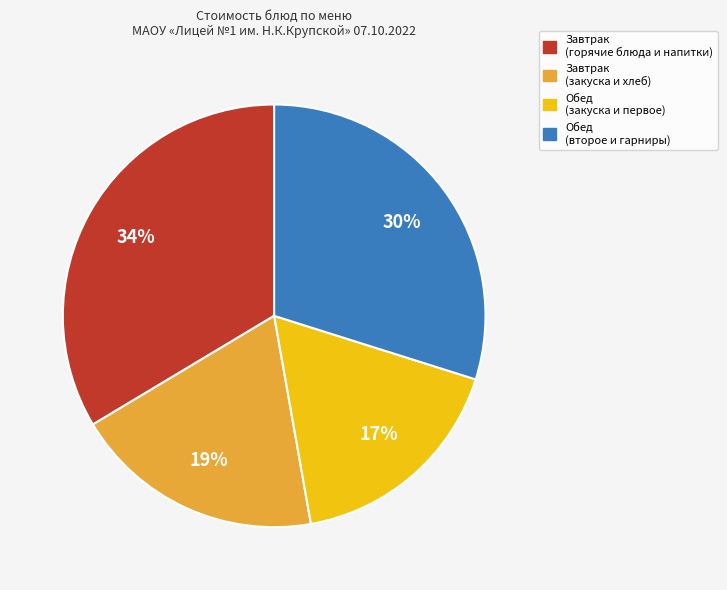

What percentage is the Завтрак (горячие блюда и напитки) slice, to the nearest percent?

34%